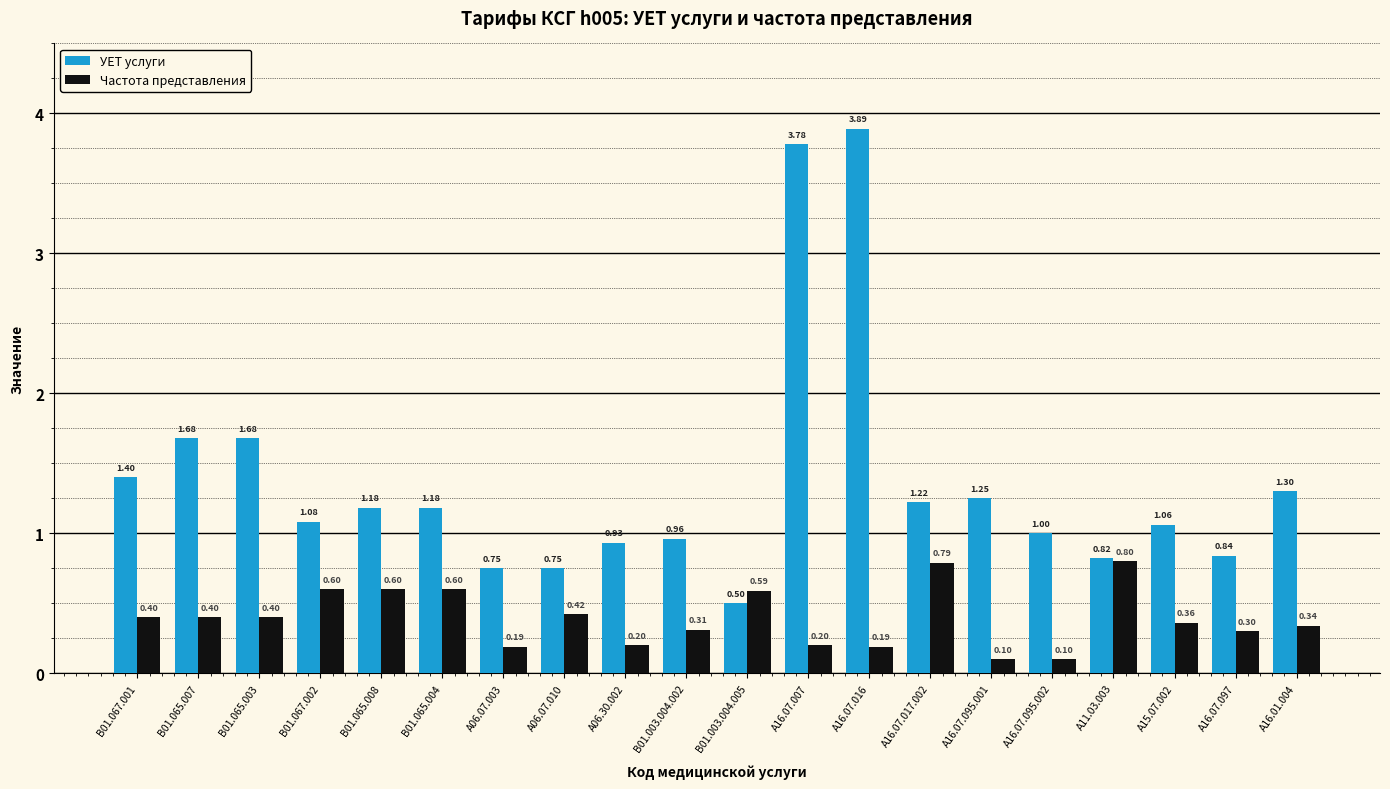

How many bars are there in each group?

2